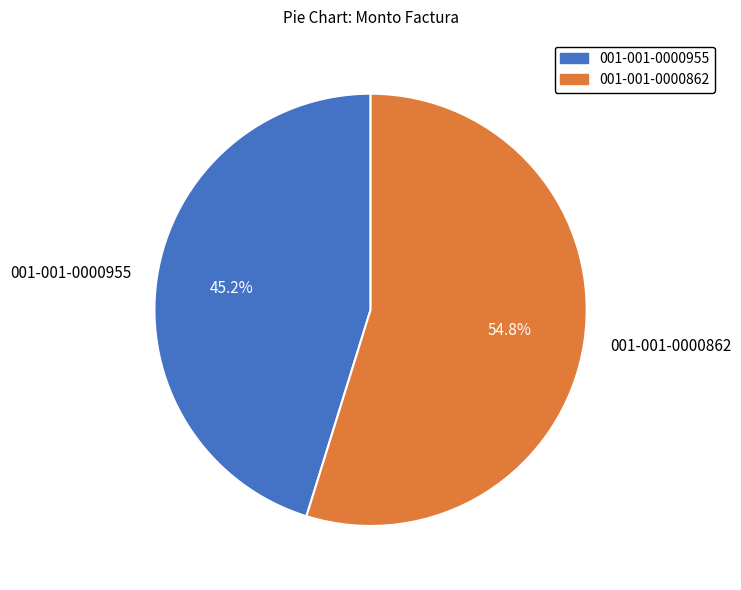

To the nearest percent, what percentage of the pie is 001-001-0000955?

45%